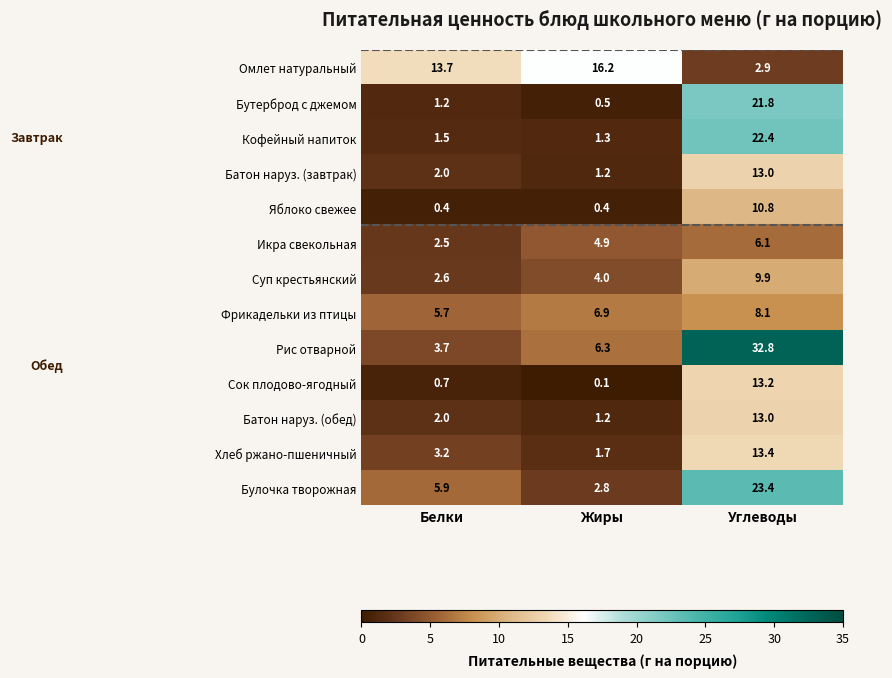

What is the sum of the Хлеб ржано-пшеничный values at Жиры and Углеводы?

15.1